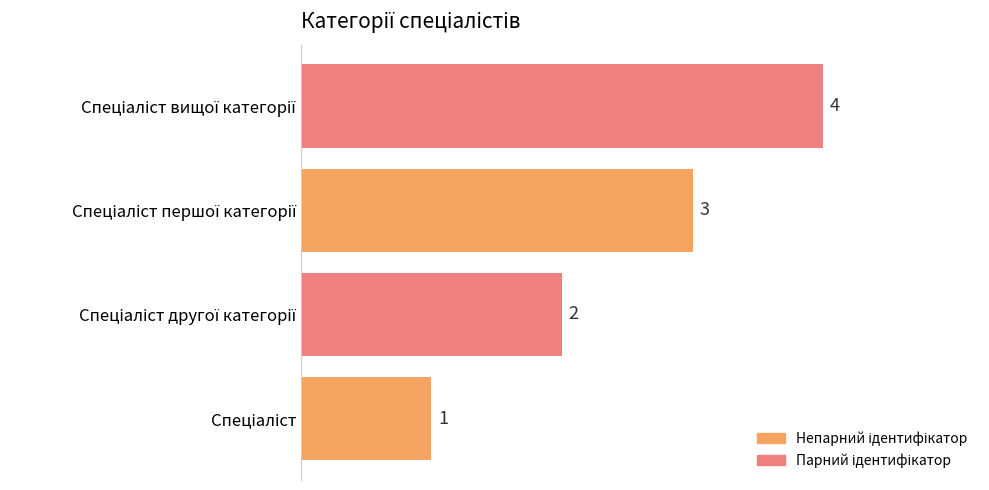

What is the difference between the maximum and minimum values?

3